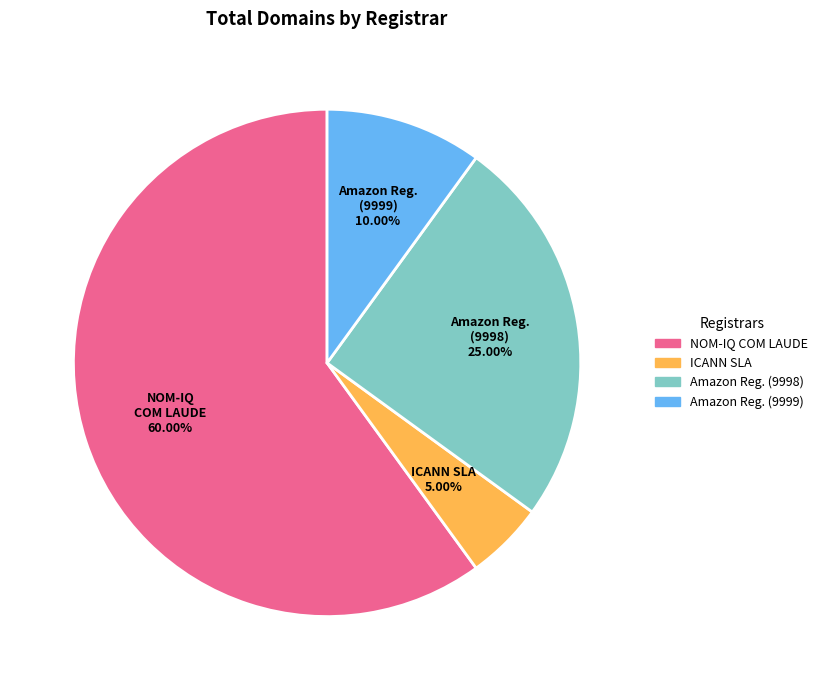

To the nearest percent, what is the average slice percentage?

25%